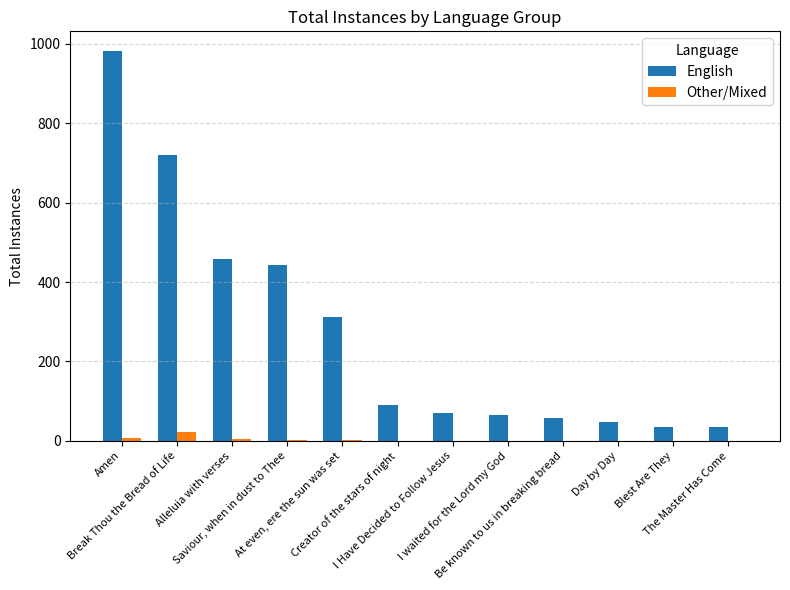

What is the sum of all English values?

3318